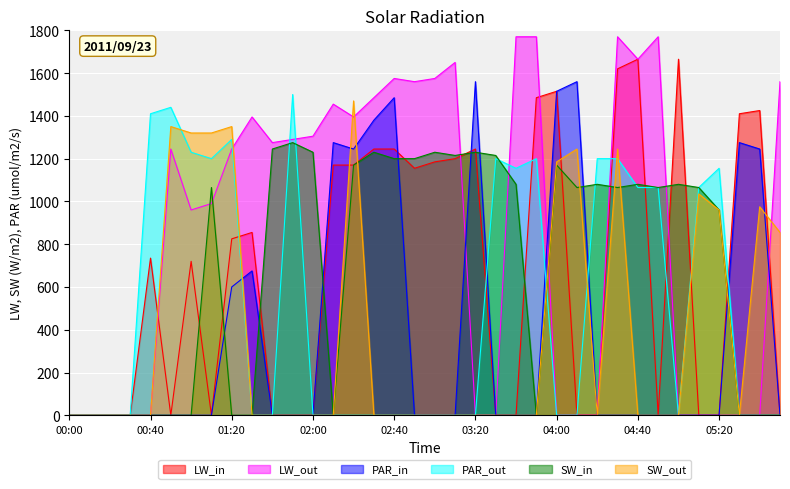

The SW_out series shows 0 at 02:00. True or false?

True